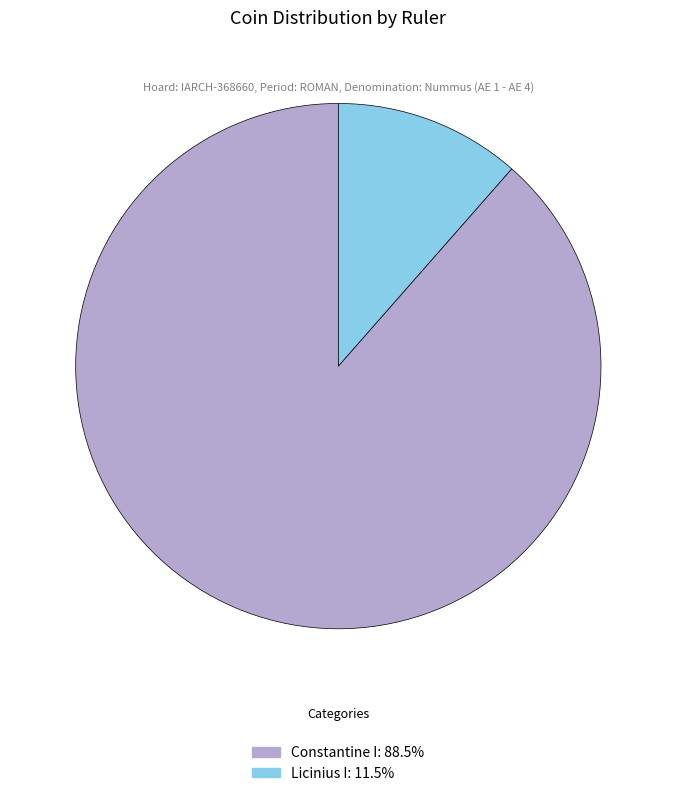

Approximately how many times larger is the value at Licinius I compared to Constantine I?

0.1